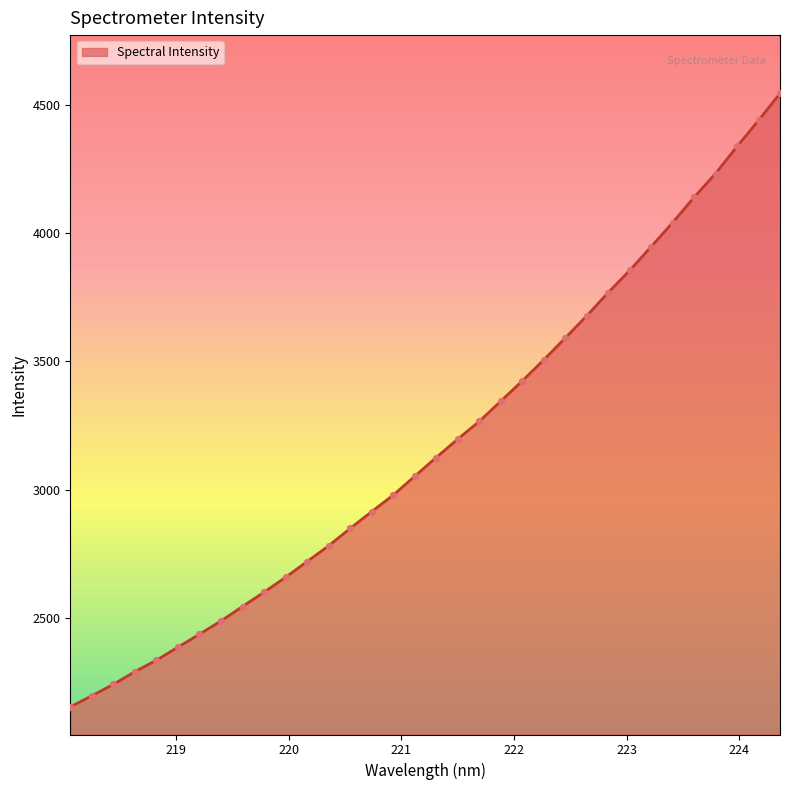

What is the minimum value shown in the chart?

2154.5